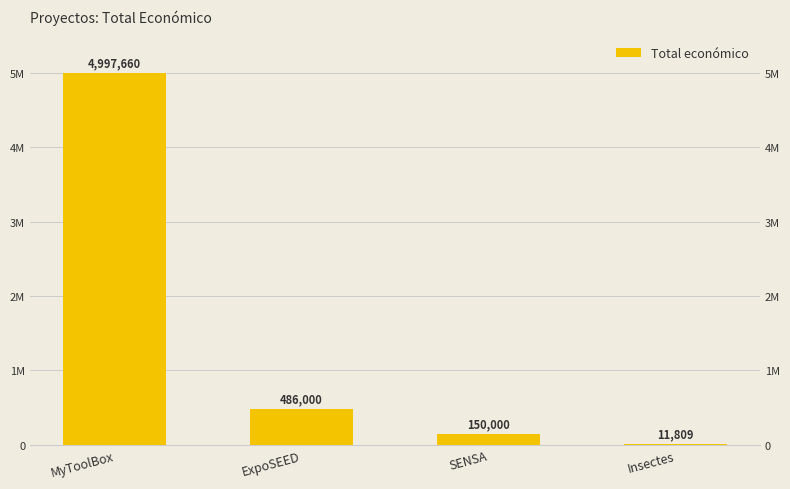

How many categories are shown in the chart?

4